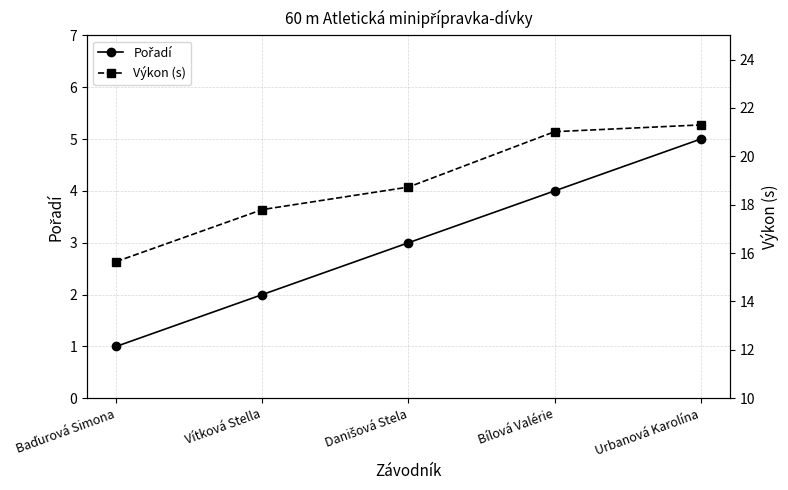

Reading left to right, transcribe all the data shown in this chart.

Pořadí: 1.0	2.0	3.0	4.0	5.0
Výkon (s): 15.7	17.8	18.7	21.0	21.3